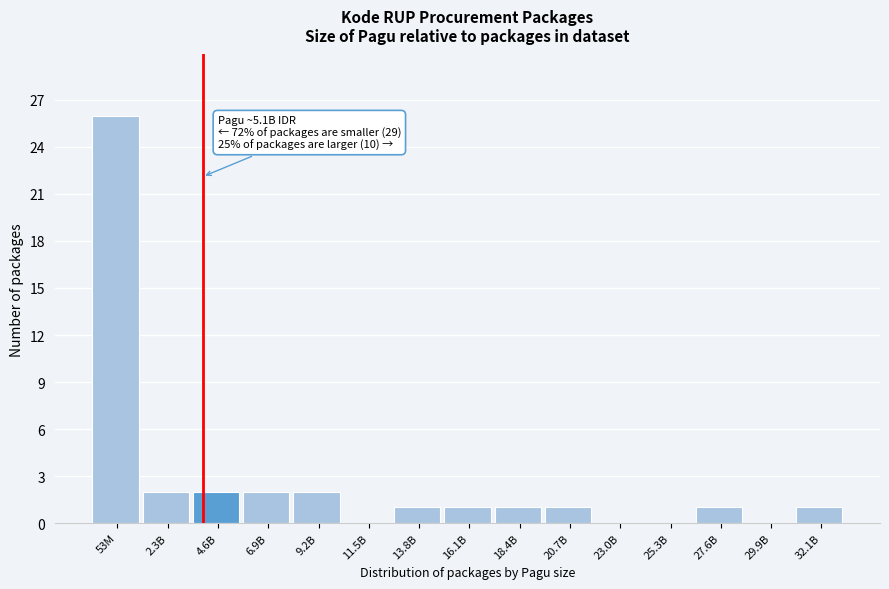

Reading left to right, list all the values displayed in this chart.

53M=26	2.3B=2	4.6B=2	6.9B=2	9.2B=2	11.5B=0	13.8B=1	16.1B=1	18.4B=1	20.7B=1	23.0B=0	25.3B=0	27.6B=1	29.9B=0	32.1B=1